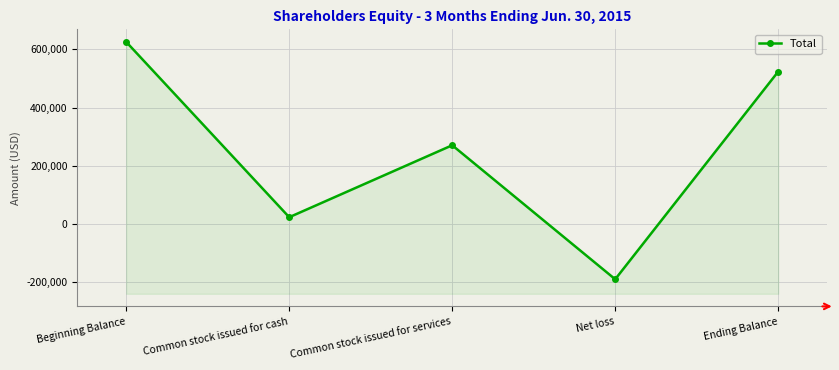

Between Common stock issued for services and Common stock issued for cash, which is larger?

Common stock issued for services